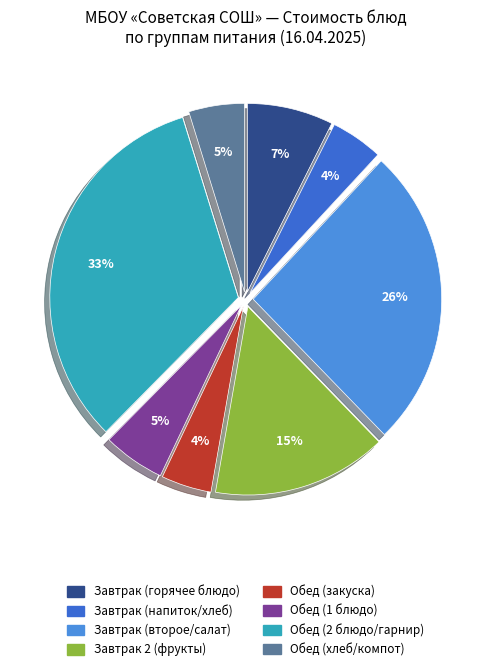

Is there a majority slice in this chart?

No